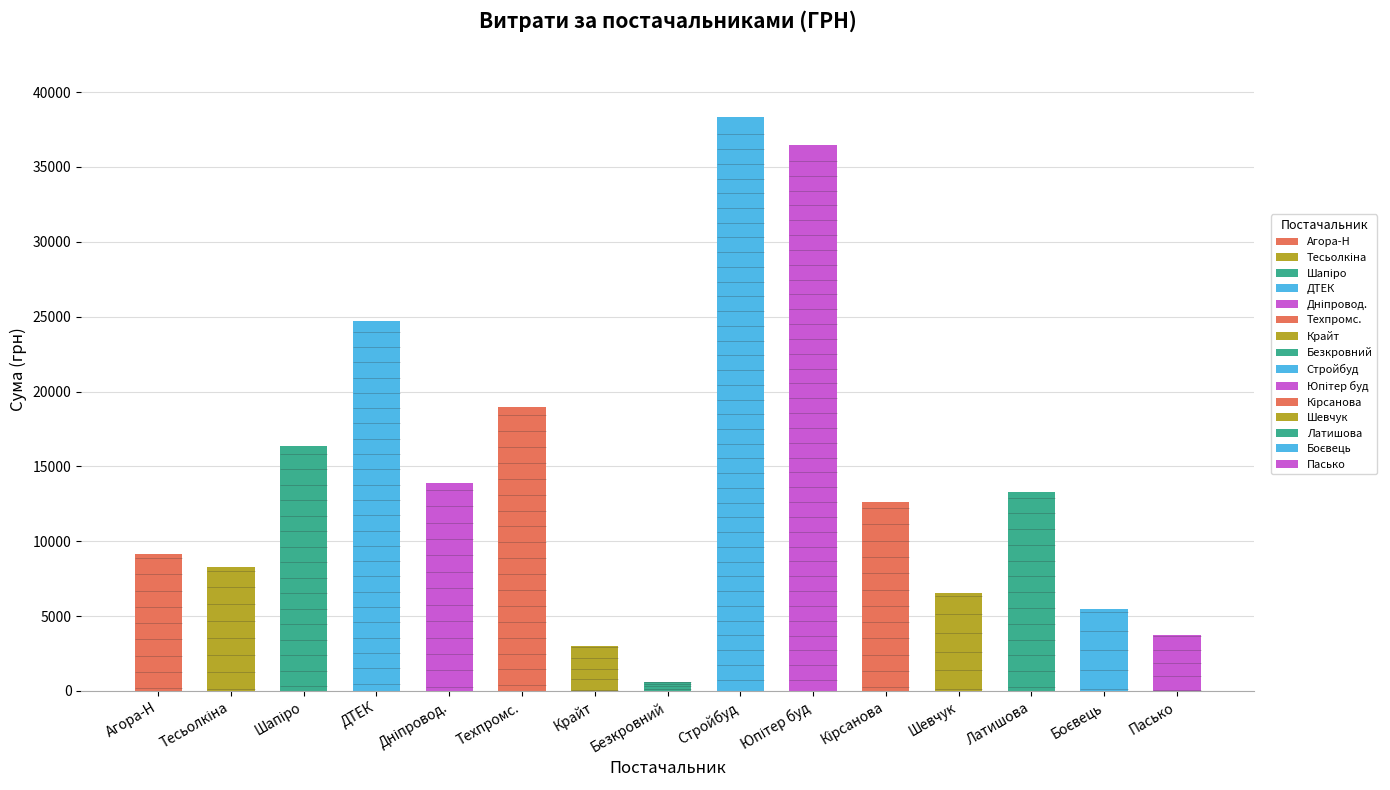

What is the minimum value shown in the chart?

618.0